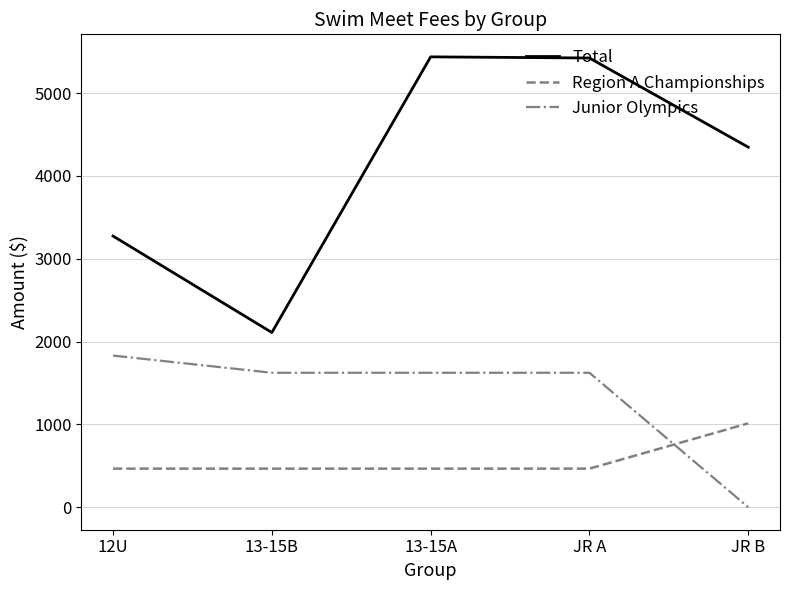

Where do Region A Championships and Junior Olympics first cross each other?

JR A and JR B